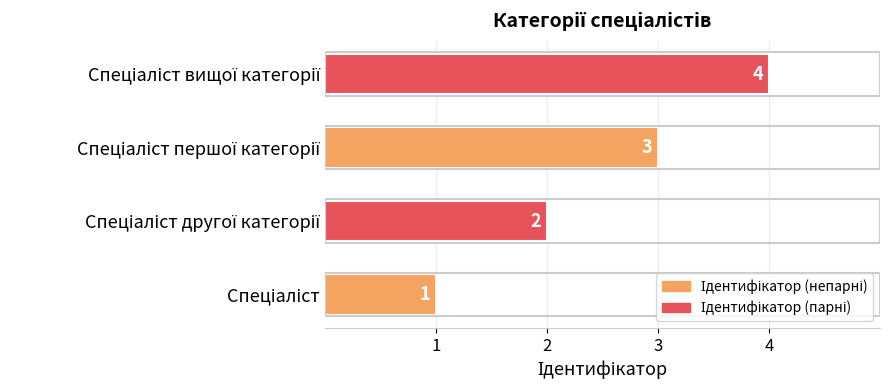

What is the difference between the maximum and second lowest values?

2